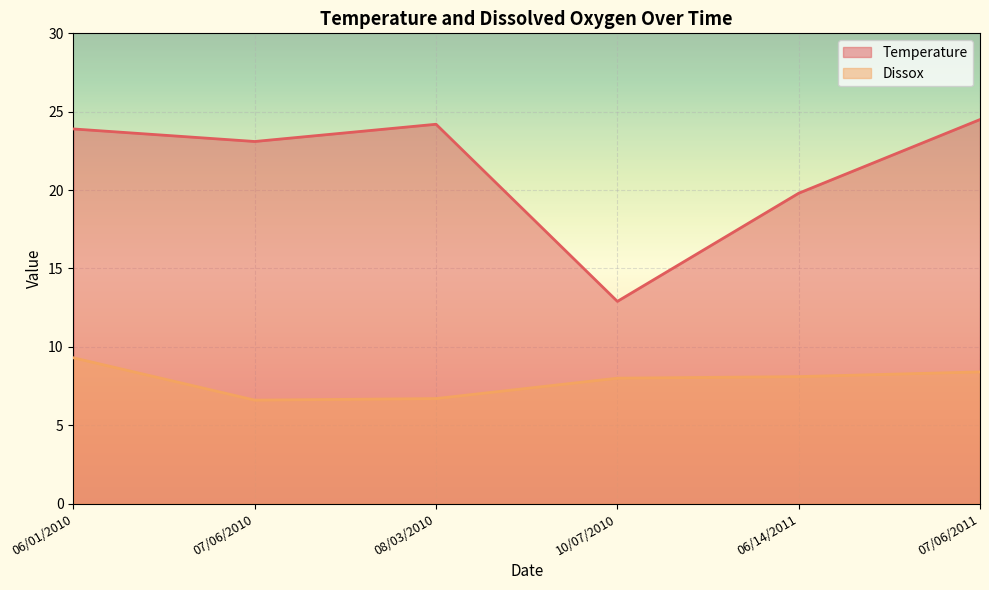

At which label does Temperature reach its peak?

07/06/2011